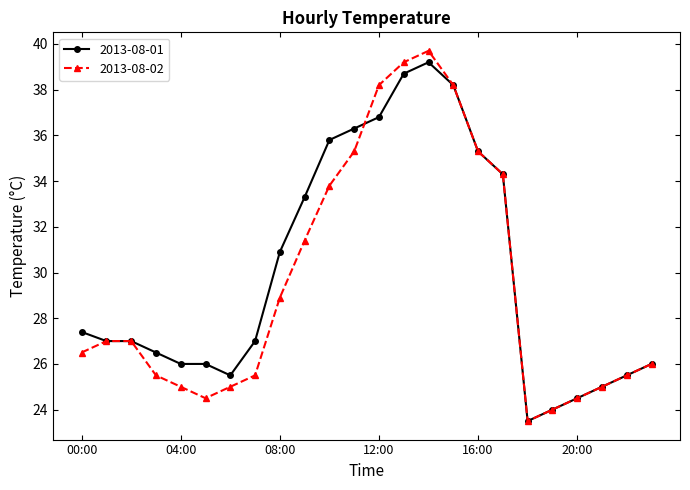

What is the value of the 2013-08-01 point at the 15th from the left?

39.2